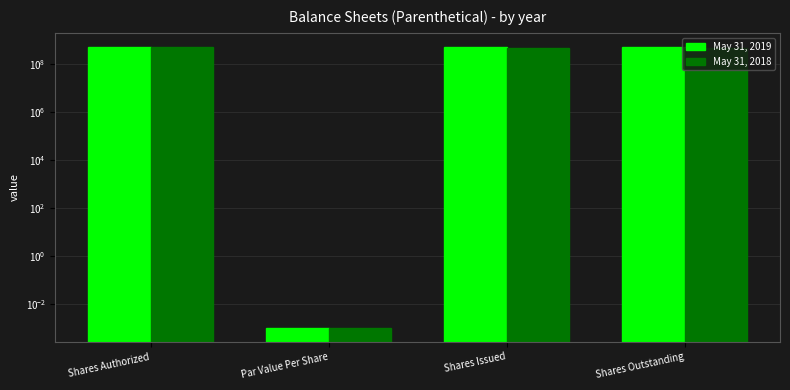

How many groups of bars are there?

4